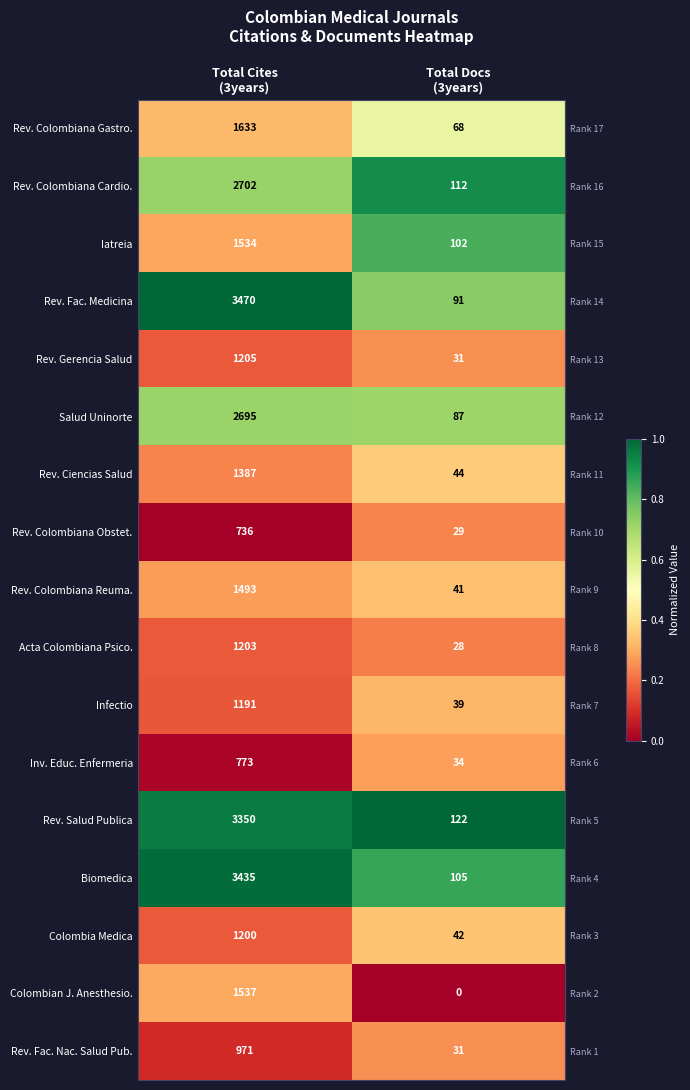

List the series in order of their peak value, lowest first.

Rev. Colombiana Obstet., Inv. Educ. Enfermeria, Rev. Fac. Nac. Salud Pub., Infectio, Colombia Medica, Acta Colombiana Psico., Rev. Gerencia Salud, Rev. Ciencias Salud, Rev. Colombiana Reuma., Iatreia, Colombian J. Anesthesio., Rev. Colombiana Gastro., Salud Uninorte, Rev. Colombiana Cardio., Rev. Salud Publica, Biomedica, Rev. Fac. Medicina